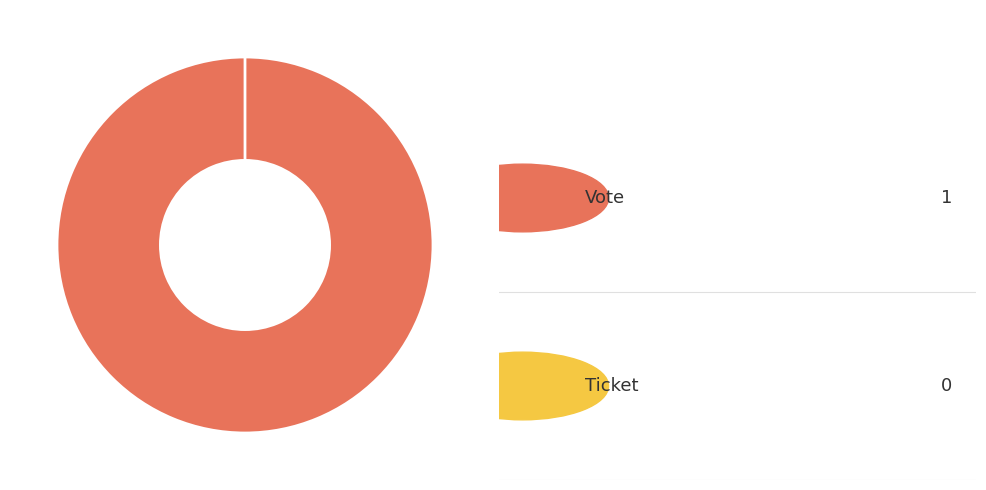

Which slice represents more than half of the pie?

Vote